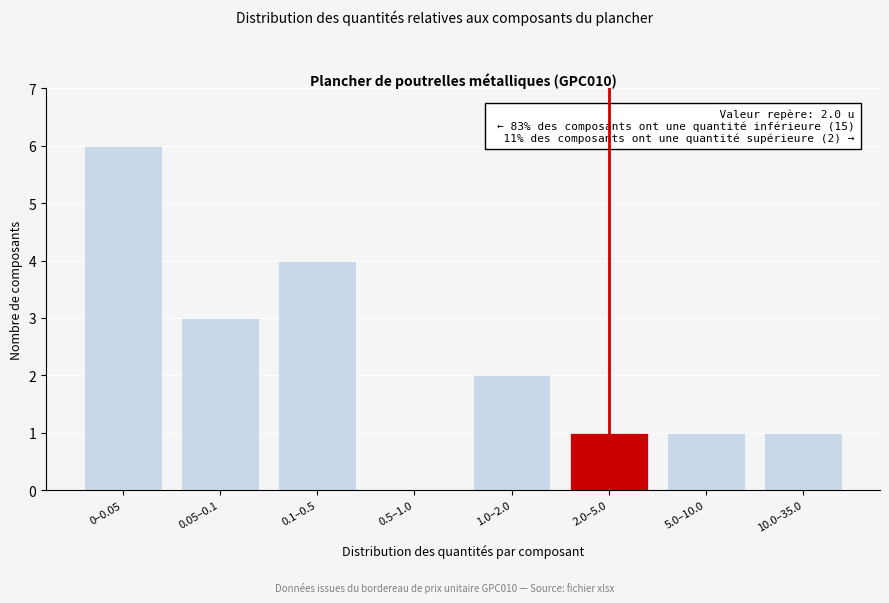

Reading right to left, what are all the values shown in this chart?

10.0–35.0=1	5.0–10.0=1	2.0–5.0=1	1.0–2.0=2	0.5–1.0=0	0.1–0.5=4	0.05–0.1=3	0–0.05=6